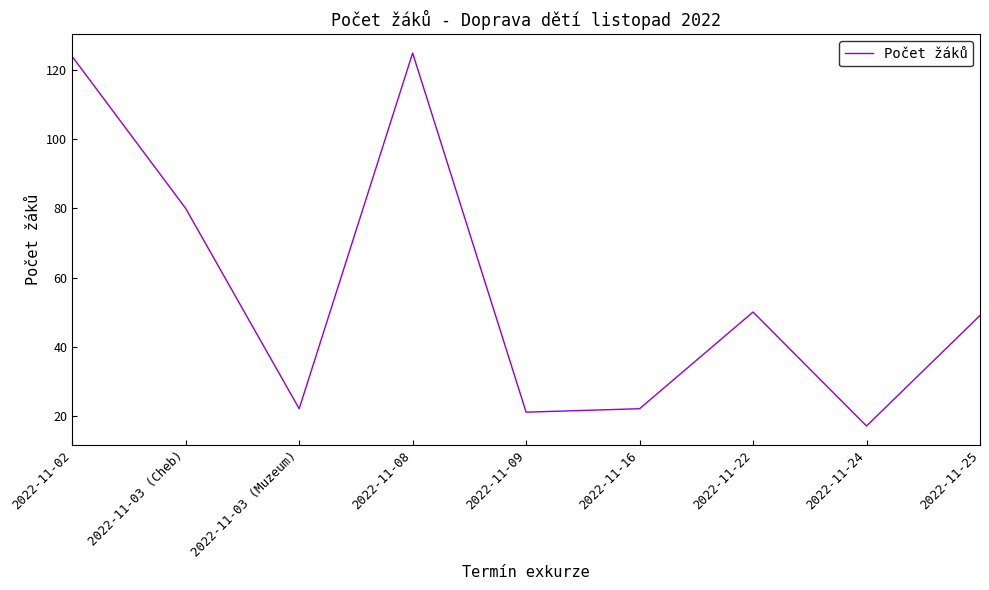

What position from the right is 2022-11-03 (Muzeum)?

7